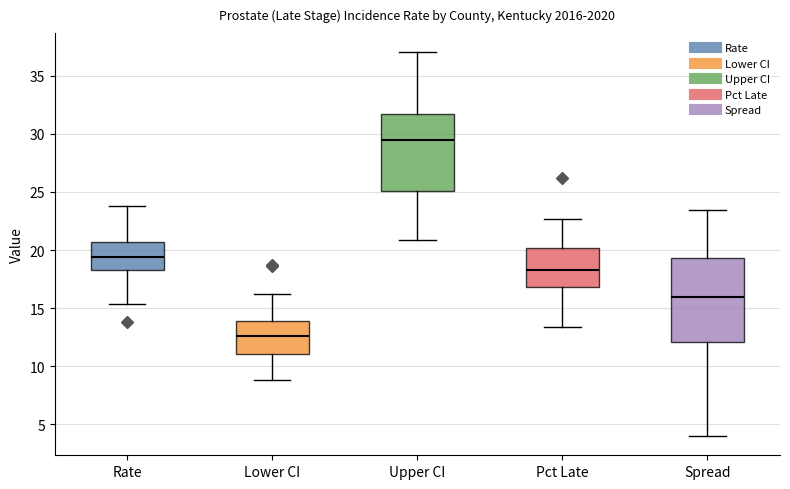

Which box's median line is the lowest?

Lower CI